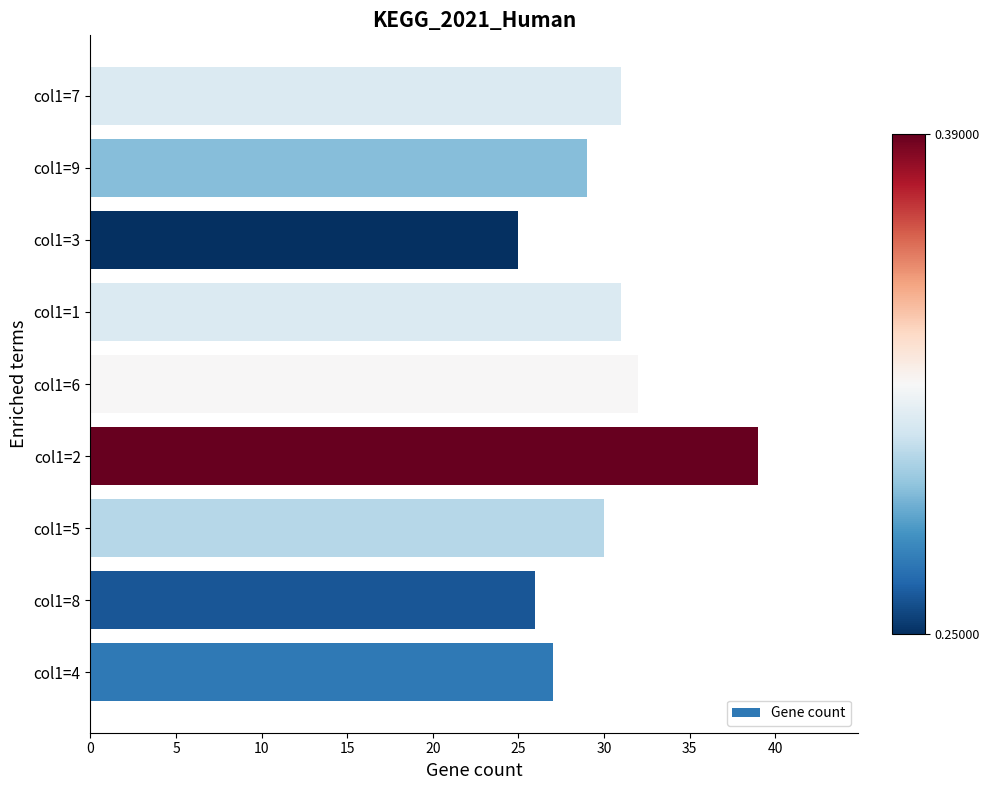

What is the minimum value shown in the chart?

25